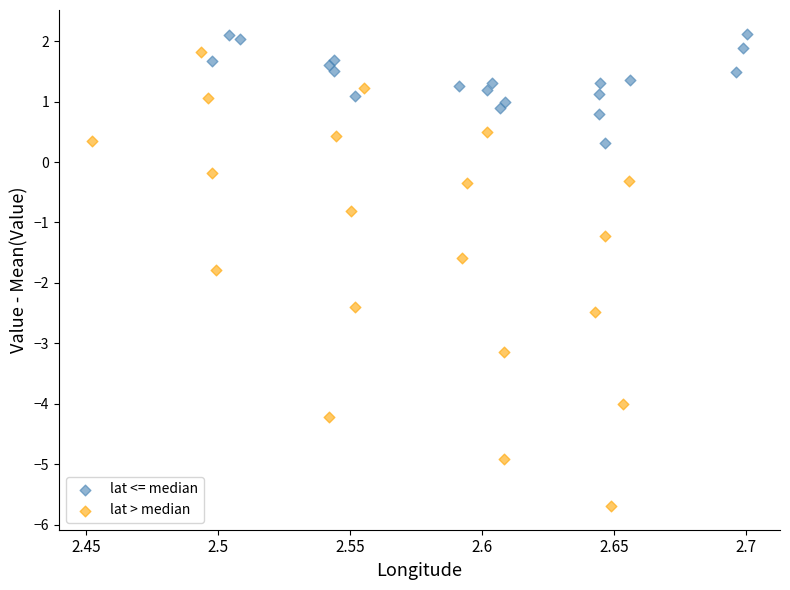

What are all the series names shown in the legend?

lat <= median, lat > median